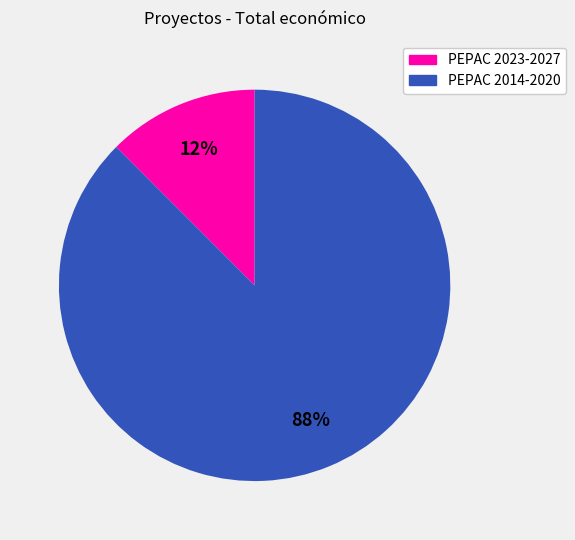

Is there a majority slice in this chart?

Yes